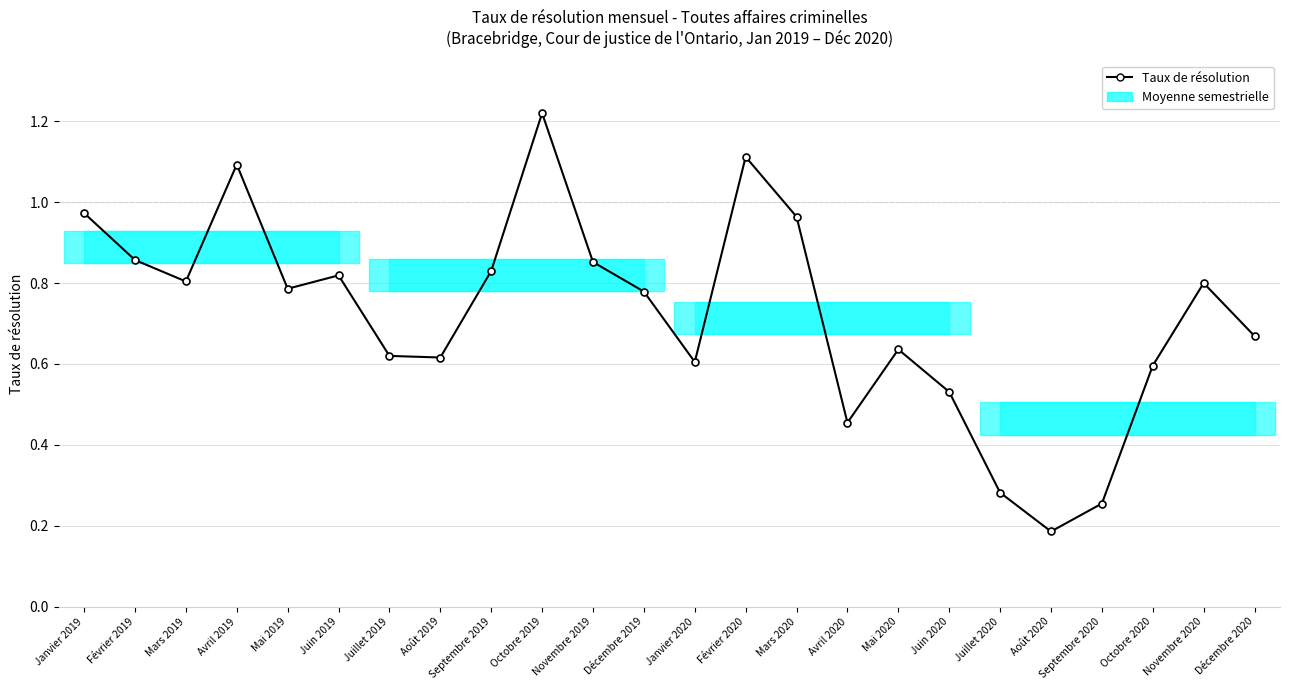

True or false: the data shows 0.6 at Août 2019.

True